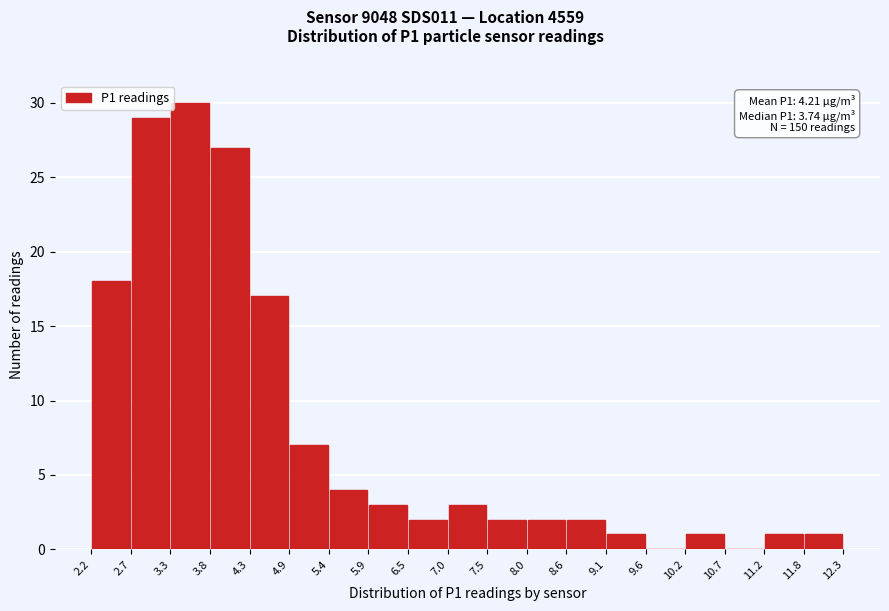

Which range on the x-axis has the tallest bar?

3.3 to 3.8